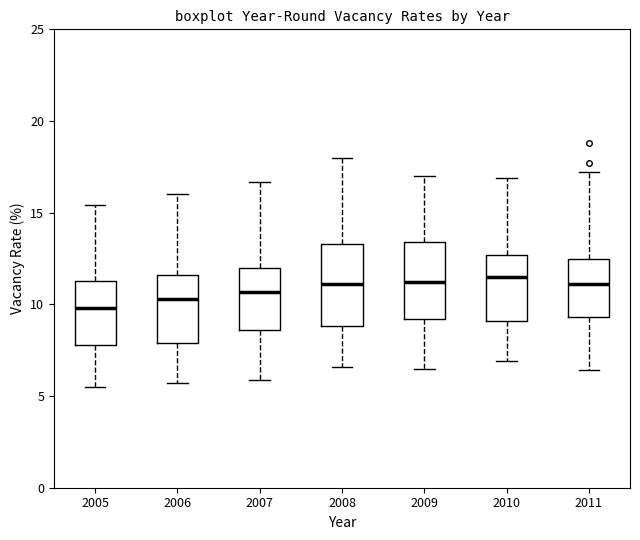

Reading left to right, transcribe this box plot: for each box, give where its median line is, the range the box spans, and where its two whiskers end, as read against the y-axis. The values are not printed on the chart, so give them approximately, as read against the axis.

2005: median 10.0, box 8.0 to 11.5, whiskers 5.5 to 15.5
2006: median 10.5, box 8.0 to 11.5, whiskers 5.5 to 16.0
2007: median 10.5, box 8.5 to 12.0, whiskers 6.0 to 16.5
2008: median 11.0, box 9.0 to 13.5, whiskers 6.5 to 18.0
2009: median 11.0, box 9.0 to 13.5, whiskers 6.5 to 17.0
2010: median 11.5, box 9.0 to 12.5, whiskers 7.0 to 17.0
2011: median 11.0, box 9.5 to 12.5, whiskers 6.5 to 17.0